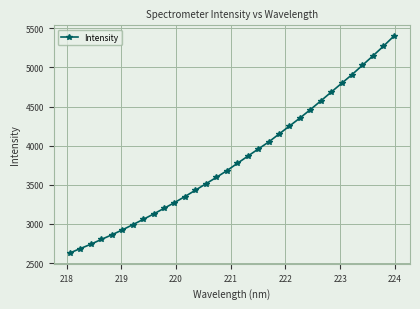

Is this an area chart (filled region under the line)?

No